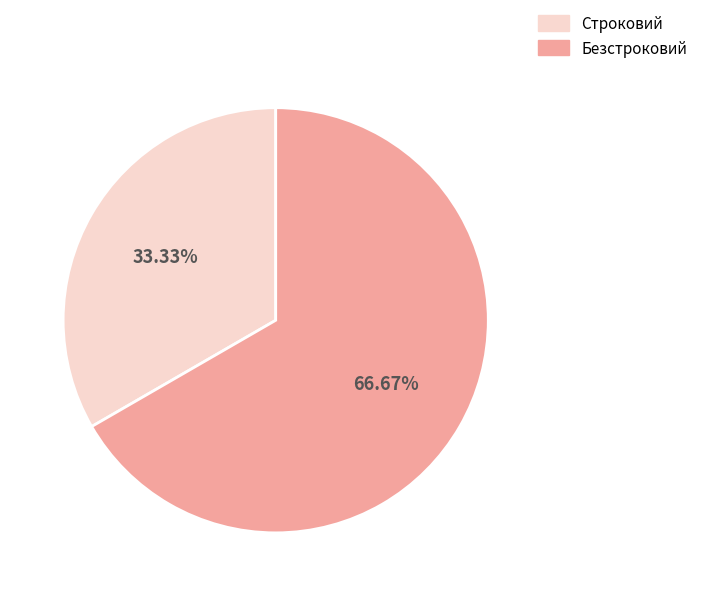

Combined, do Строковий and Безстроковий account for over 50%?

Yes